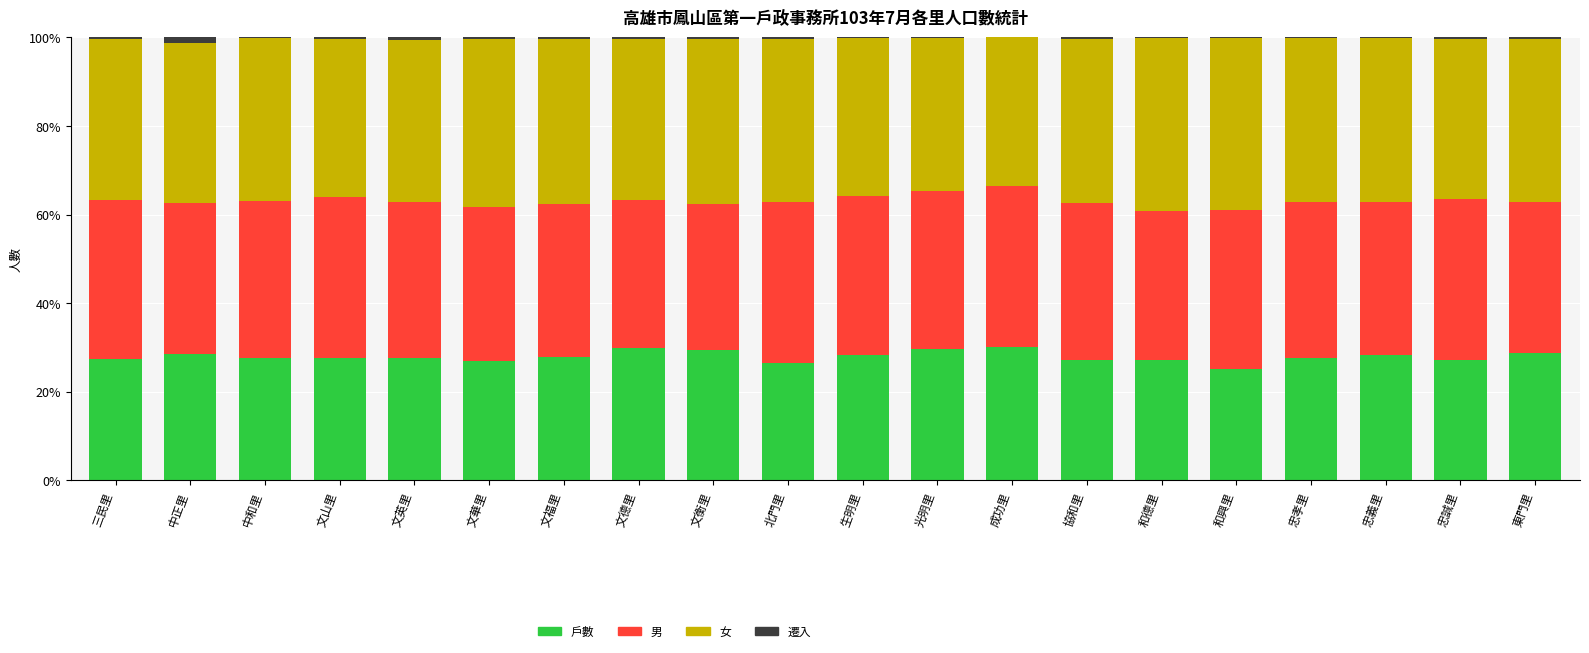

True or false: 戶數 has a value of 42.1 at 中正里.

False